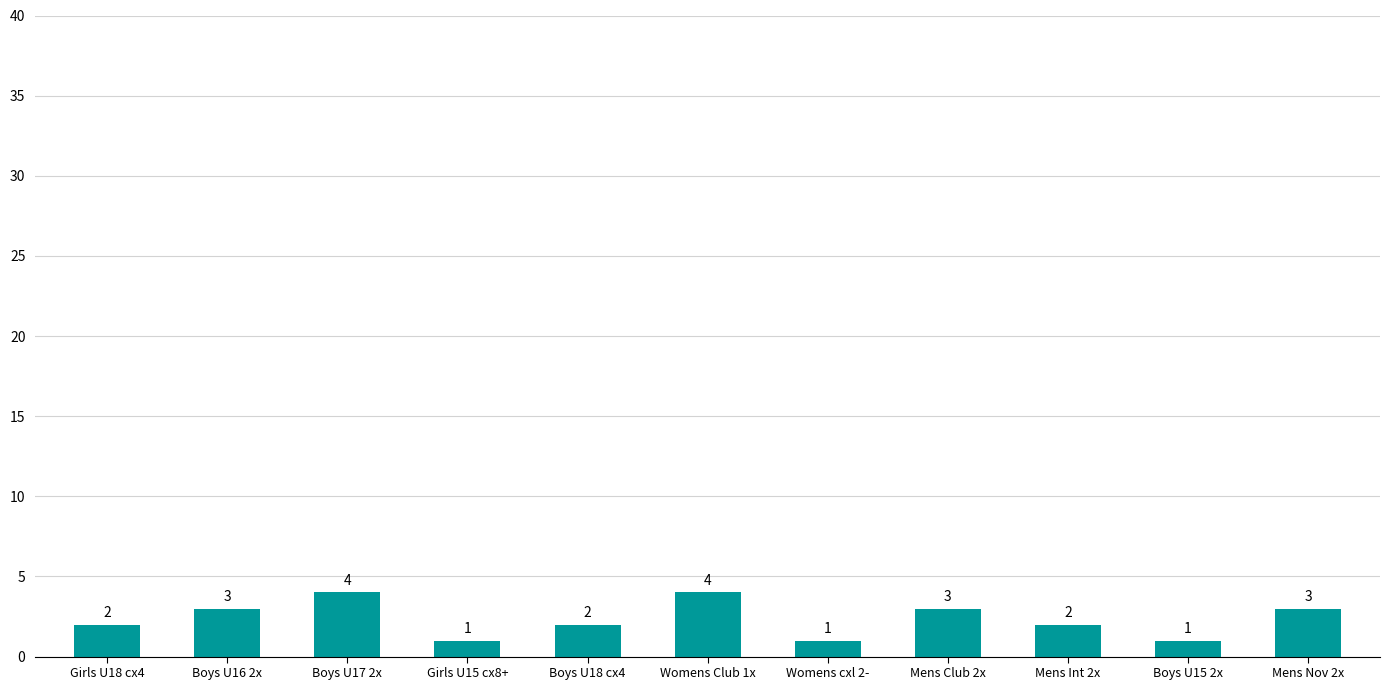

The chart shows a value of 2 at Boys U18 cx4. True or false?

True